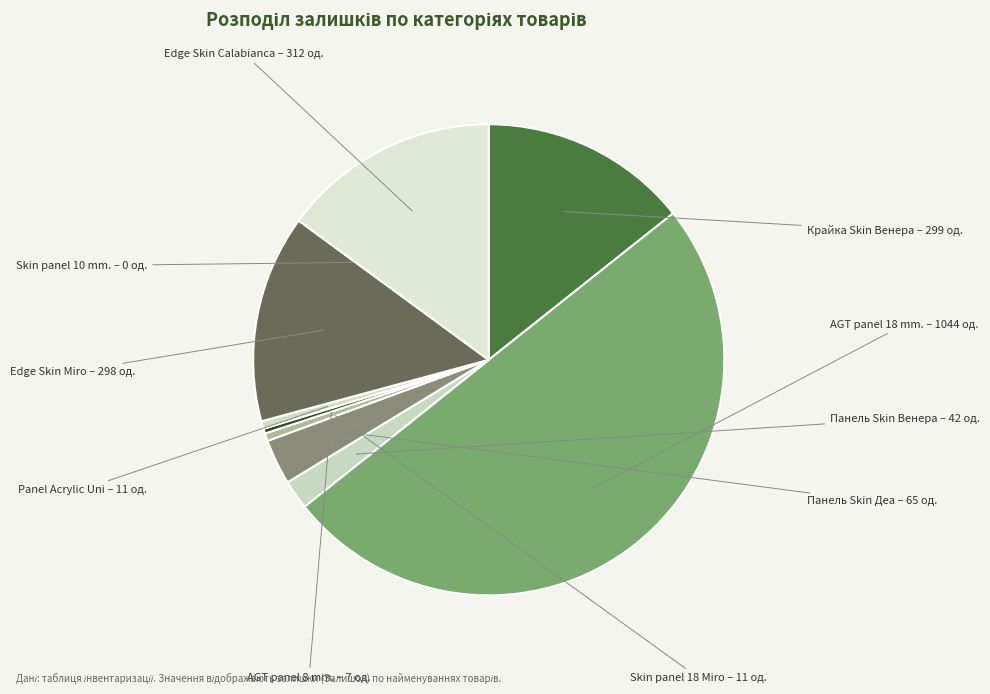

Which slice is the largest?

AGT panel 18 mm. Unidecor